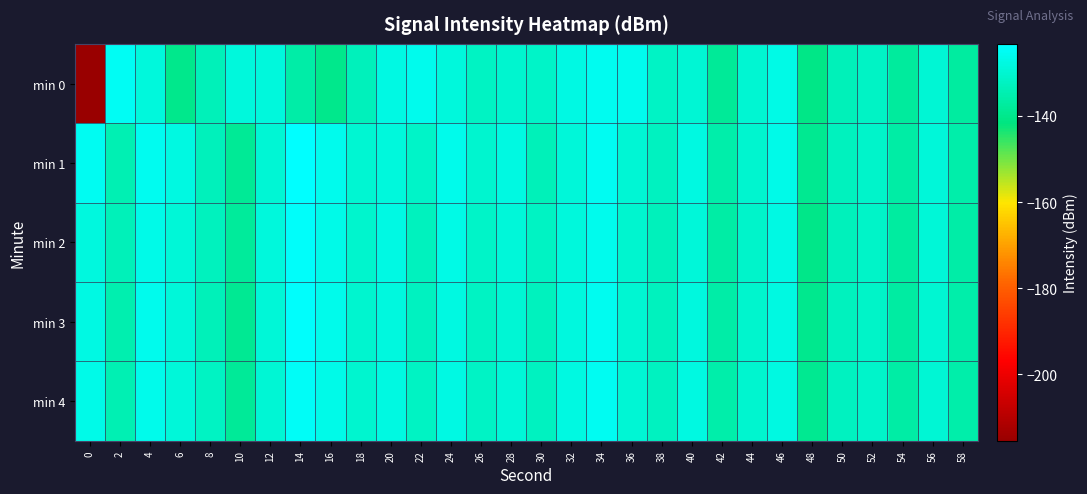

Rank the series at 42 from lowest to highest value.

min 0, min 2, min 3, min 1, min 4